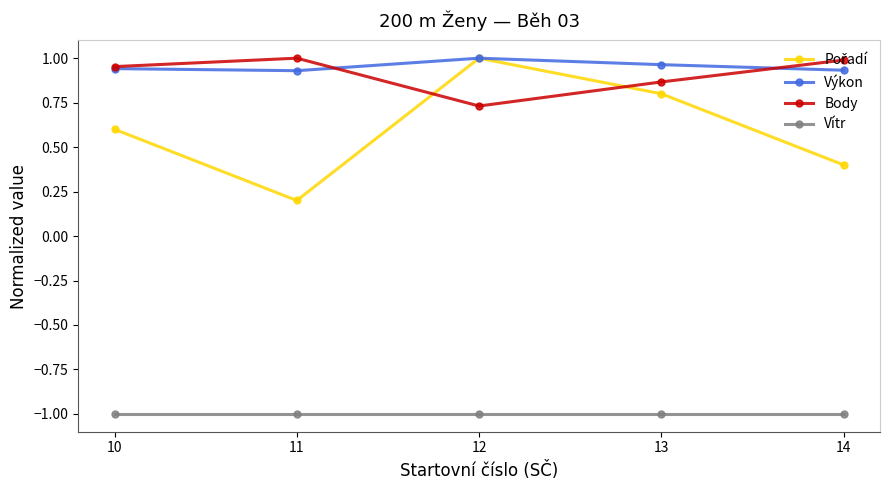

What is the smallest value displayed?

-1.0